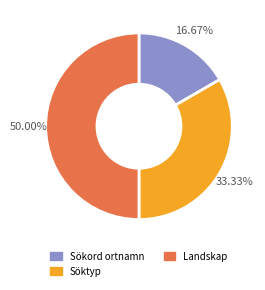

Which category has the biggest portion of the pie?

Landskap